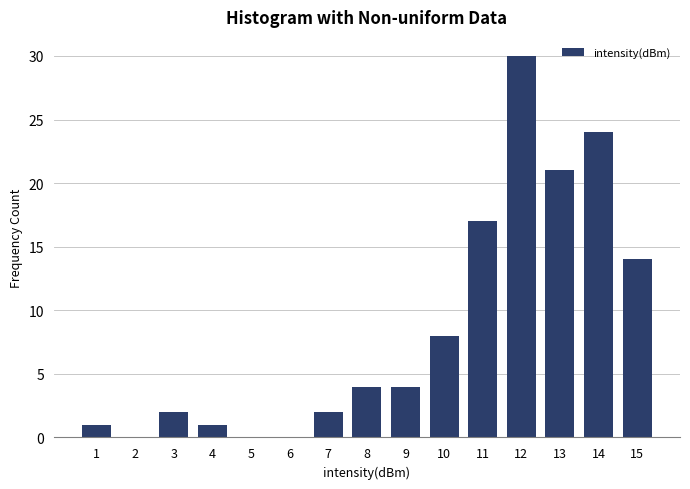

Reading left to right, list all the values displayed in this chart.

1=1	2=0	3=2	4=1	5=0	6=0	7=2	8=4	9=4	10=8	11=17	12=30	13=21	14=24	15=14